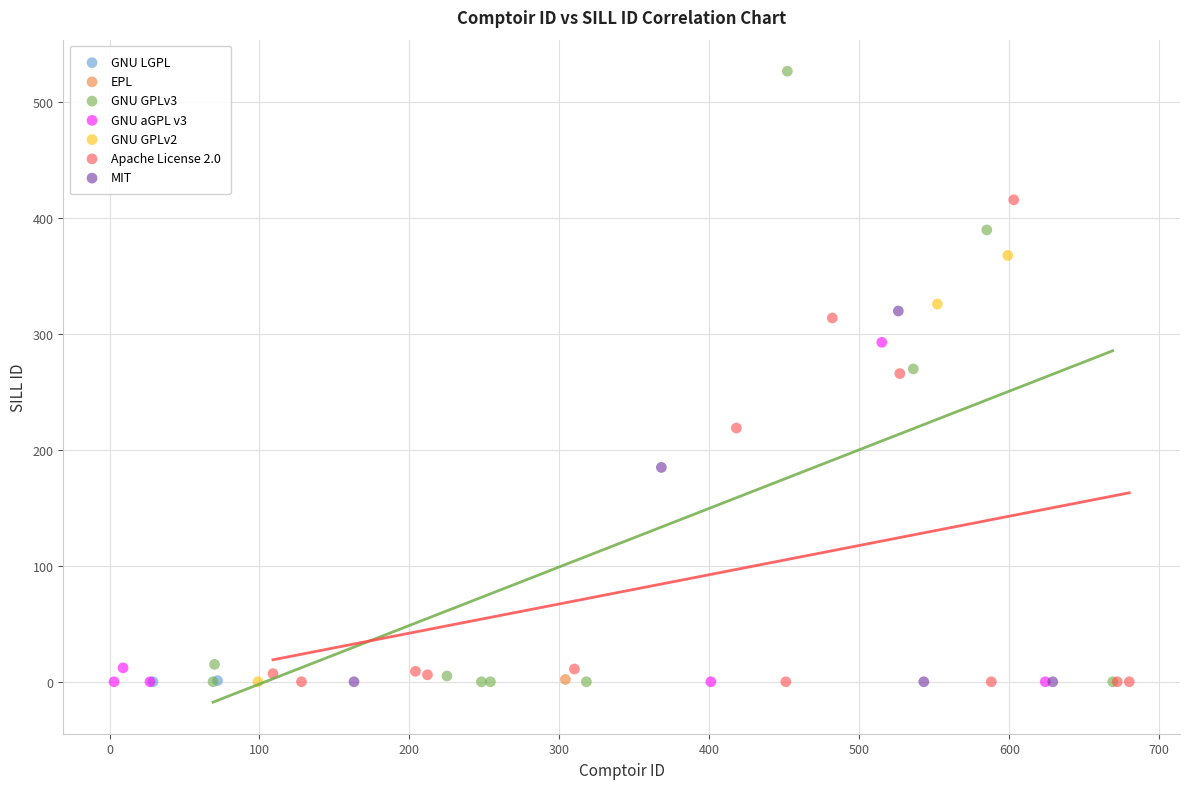

What are all the series names shown in the legend?

GNU LGPL, EPL, GNU GPLv3, GNU aGPL v3, GNU GPLv2, Apache License 2.0, MIT